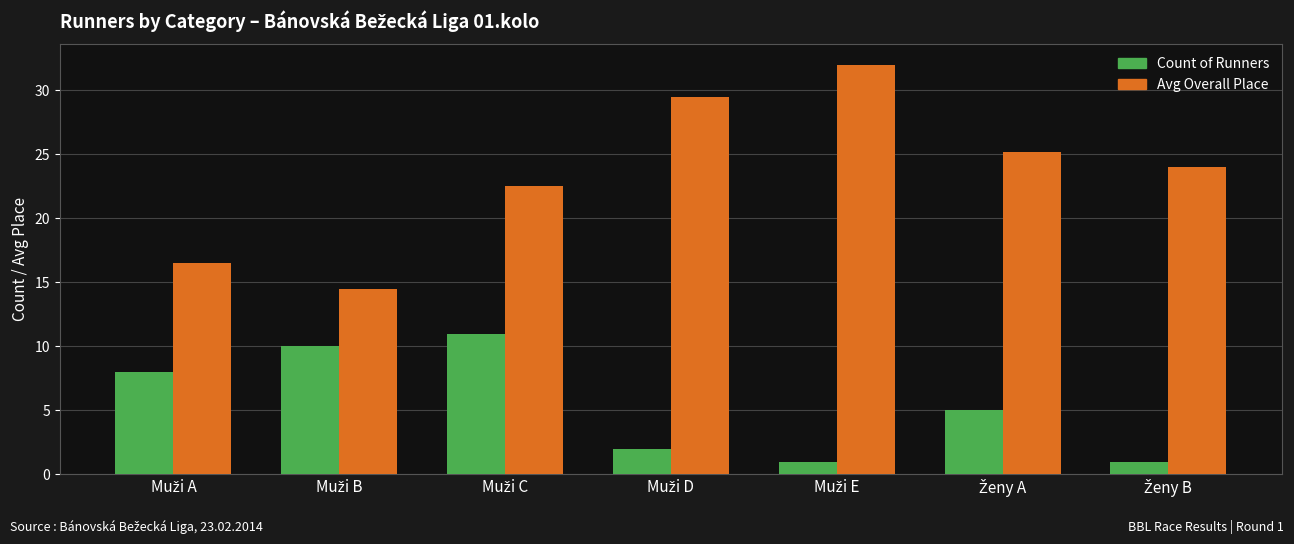

What are all the series names shown in the legend?

Count of Runners, Avg Overall Place